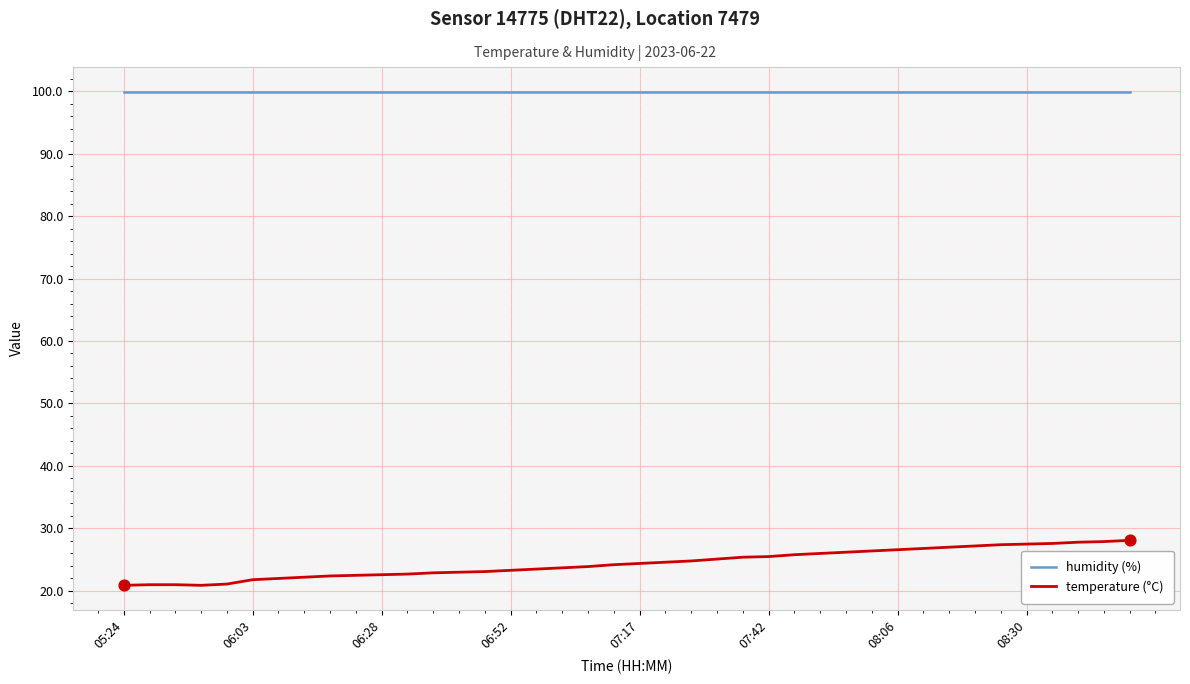

List the series in order of their peak value, lowest first.

temperature (°C), humidity (%)